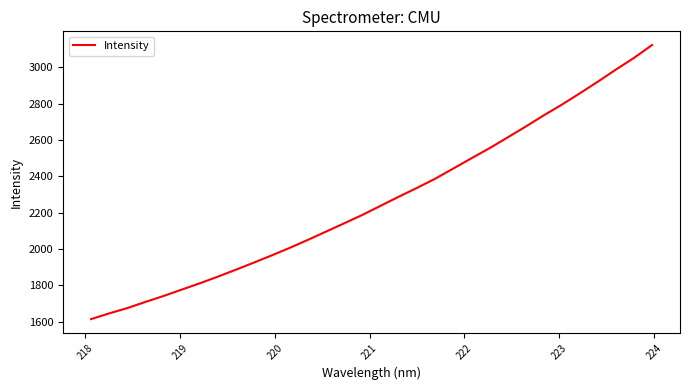

What is the minimum value shown in the chart?

1614.7